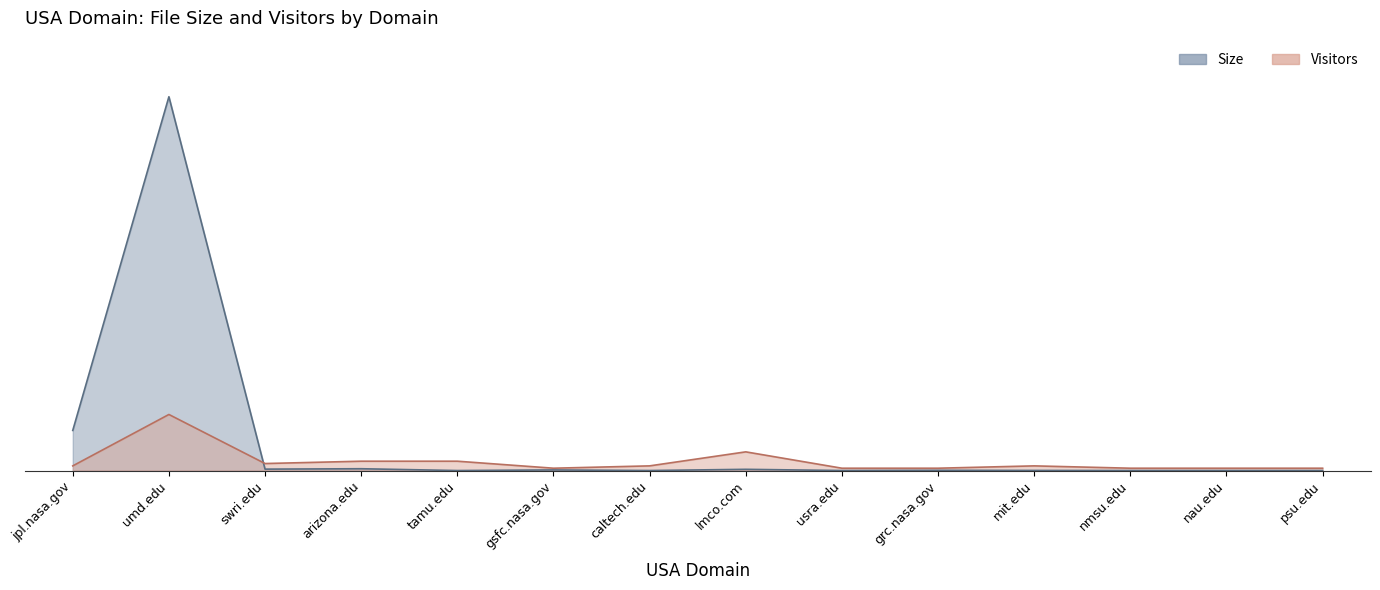

True or false: Visitors has more than 0 points higher than both neighbors.

True